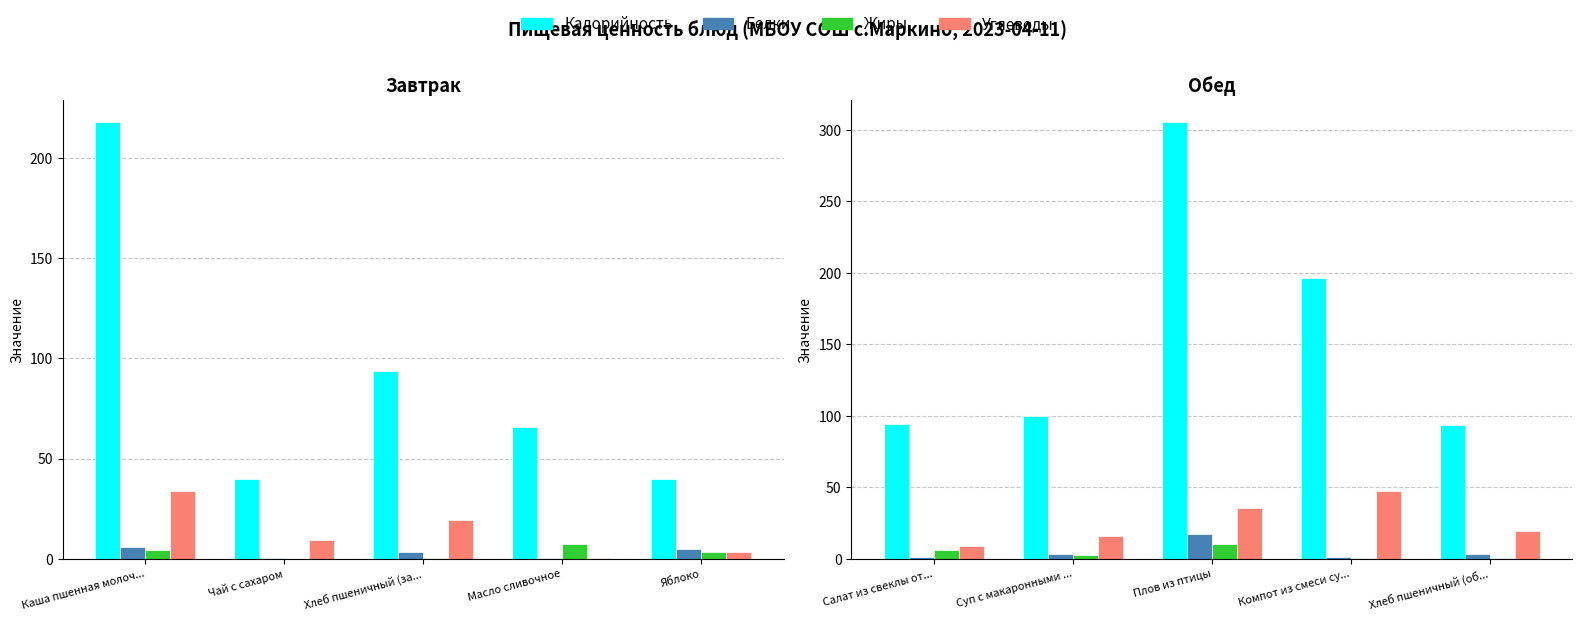

What is the highest value of the Калорийность series?

305.3